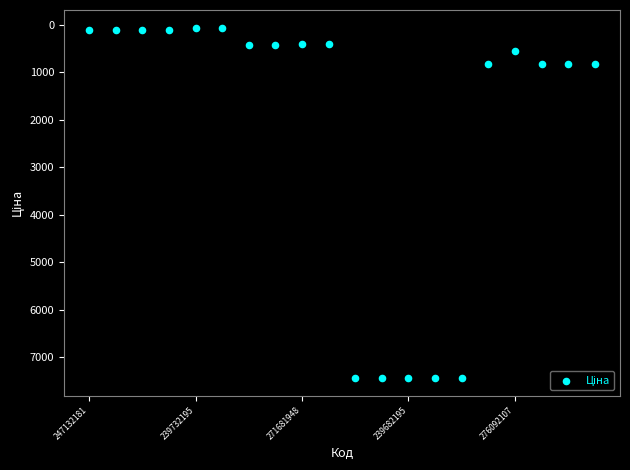

What is the range of Y values (max minus min)?

7388.7